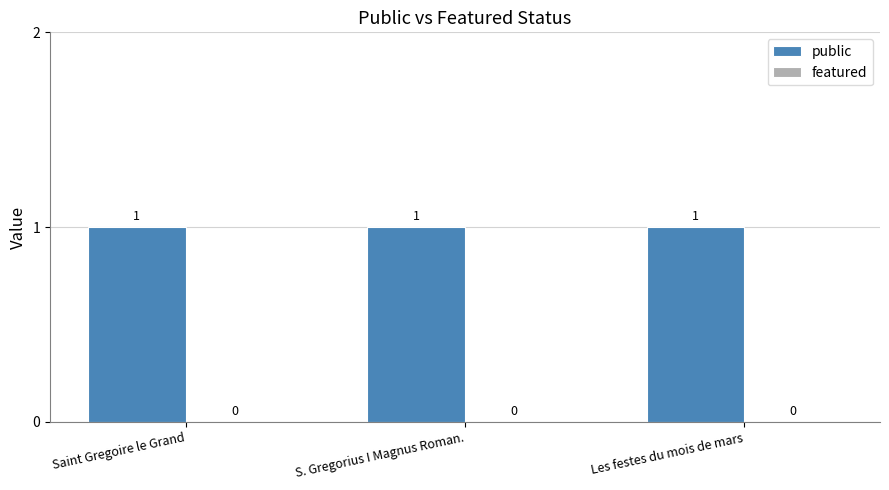

Between S. Gregorius I Magnus Roman. and Les festes du mois de mars, which is larger?

S. Gregorius I Magnus Roman.